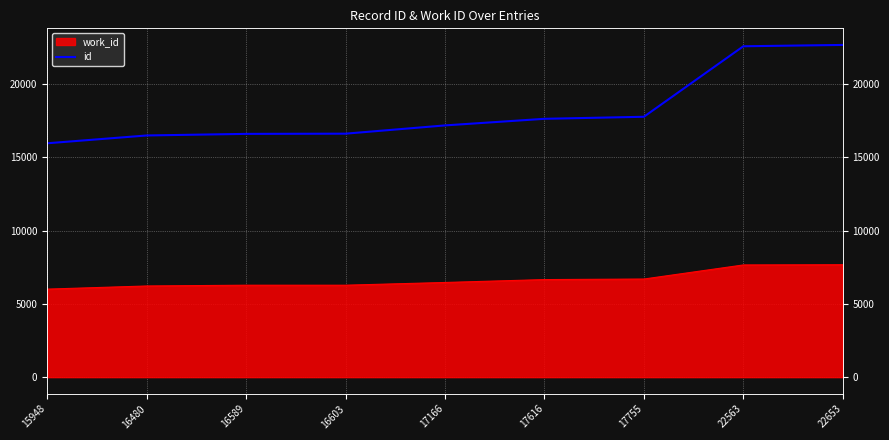

The chart shows a value of 7966 at 17755. True or false?

False